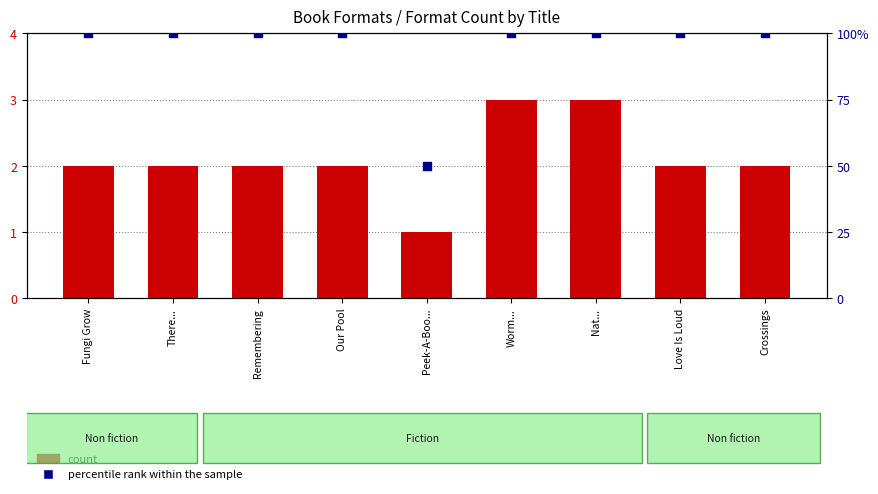

Which series has the widest spread of Y values?

percentile rank within the sample